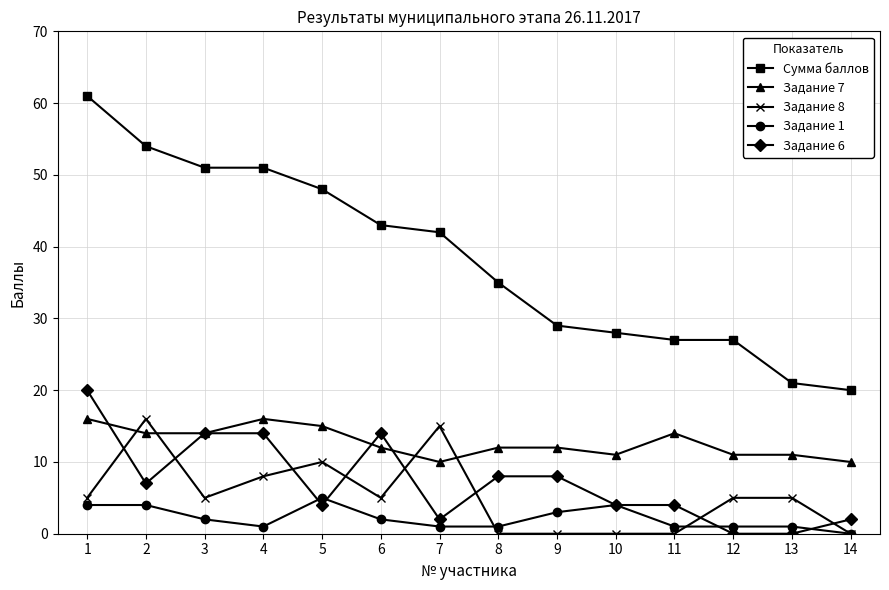

True or false: Задание 8 and Сумма баллов intersect in this chart.

False